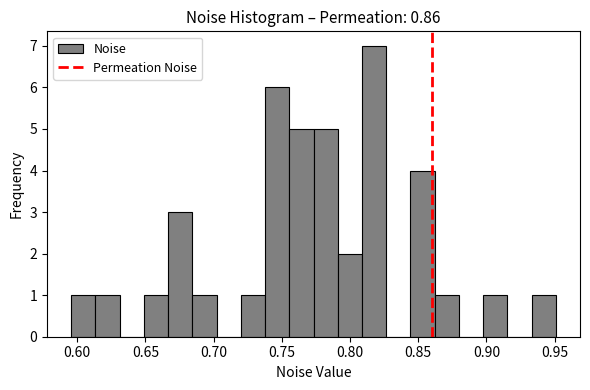

Read against the x-axis, roughly where is the centre of the tallest bar?

0.820